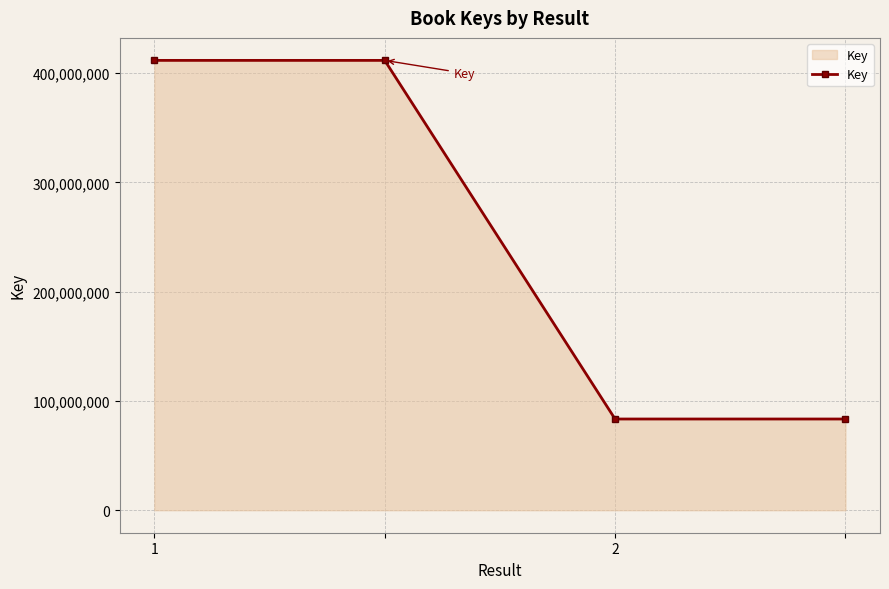

What is the sum of all values?

990105578